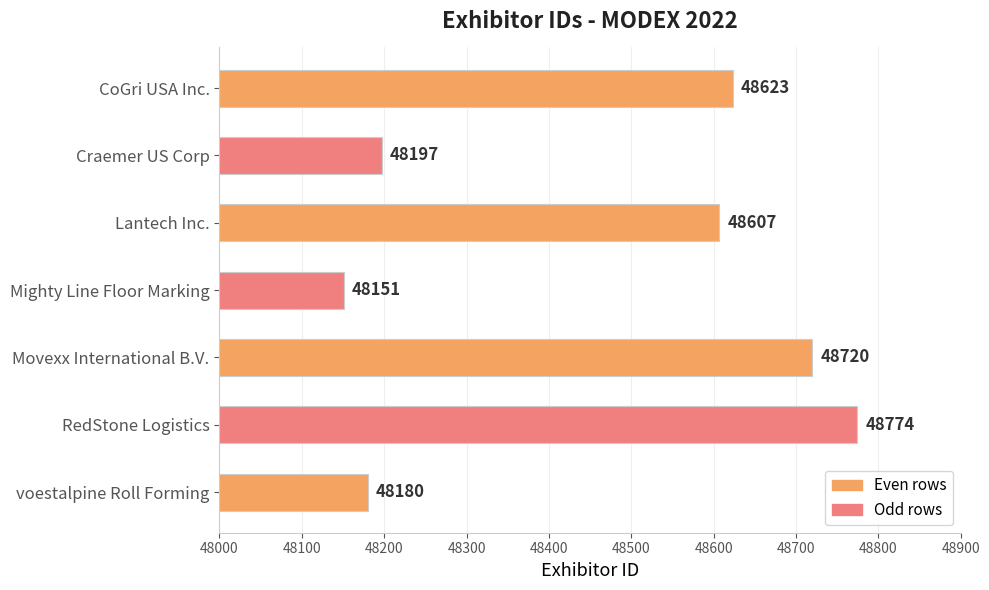

At which label is the value closest to 48462?

Lantech Inc.